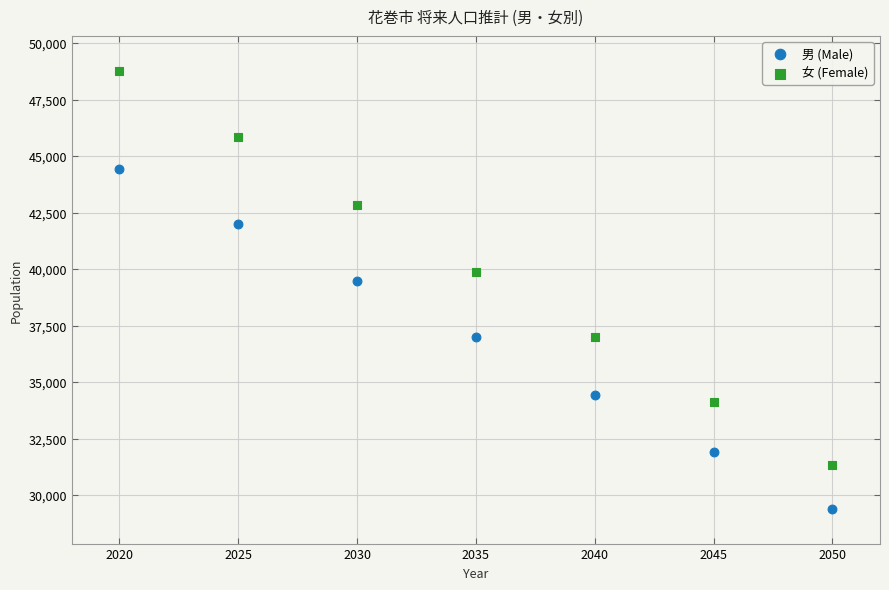

What are all the series names shown in the legend?

男 (Male), 女 (Female)